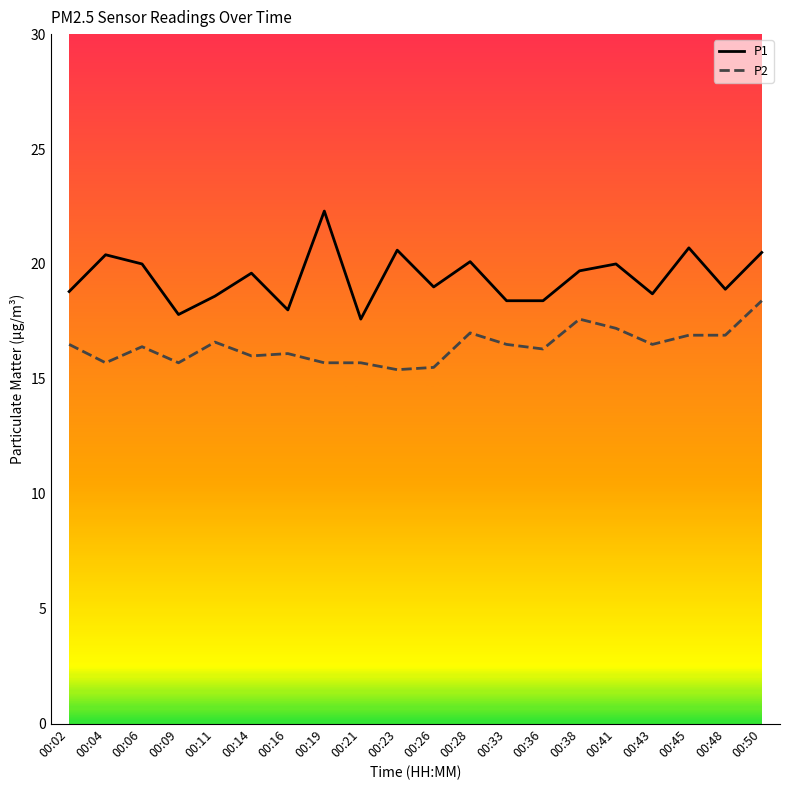

What is the minimum value shown in the chart?

15.4